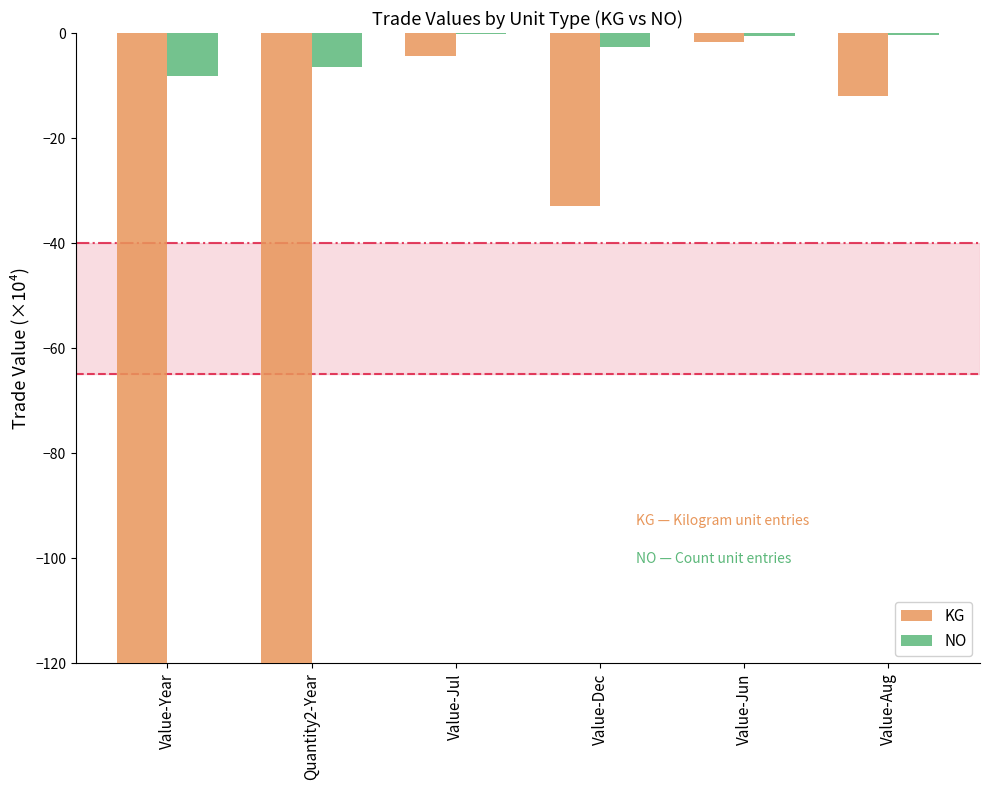

Reading left to right, list all the values displayed in this chart.

KG: Value-Year=-188.8	Quantity2-Year=-170.9	Value-Jul=-4.5	Value-Dec=-33.0	Value-Jun=-1.7	Value-Aug=-11.9
NO: Value-Year=-8.1	Quantity2-Year=-6.6	Value-Jul=-0.2	Value-Dec=-2.7	Value-Jun=-0.5	Value-Aug=-0.3